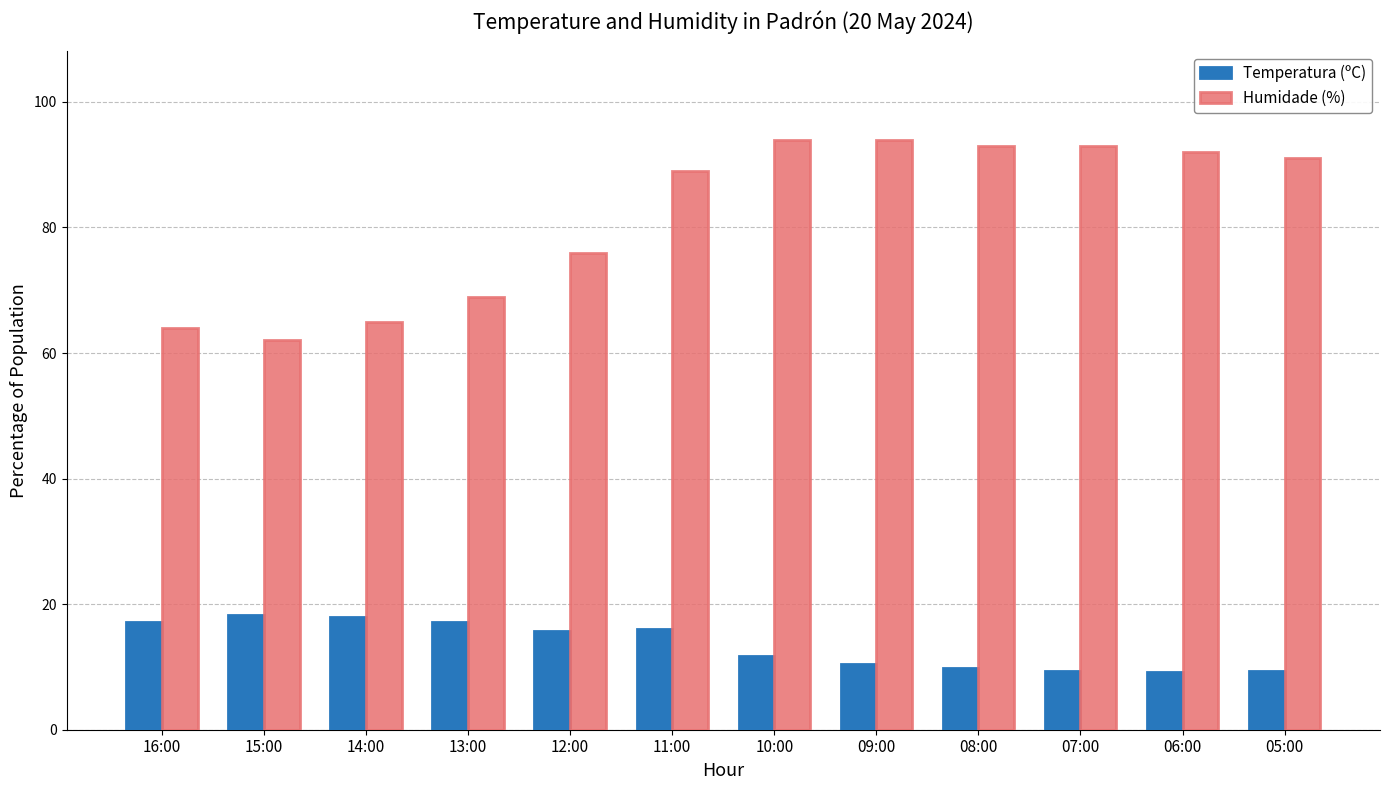

What is the smallest value displayed?

9.2